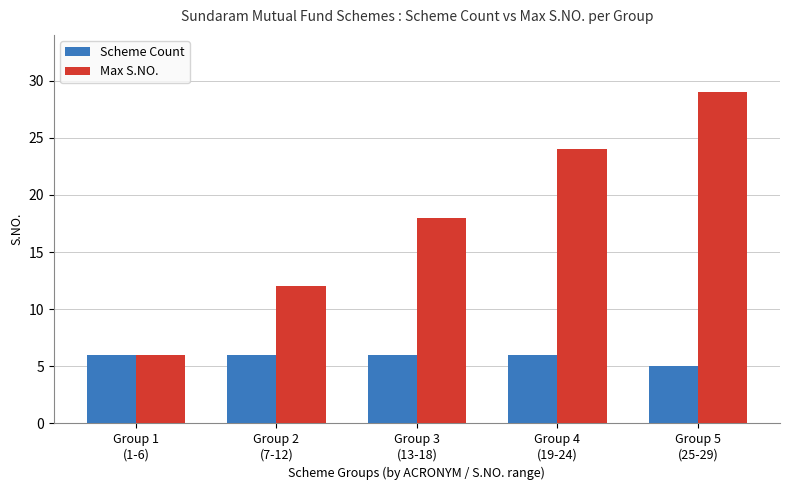

What is the minimum value for Scheme Count?

5